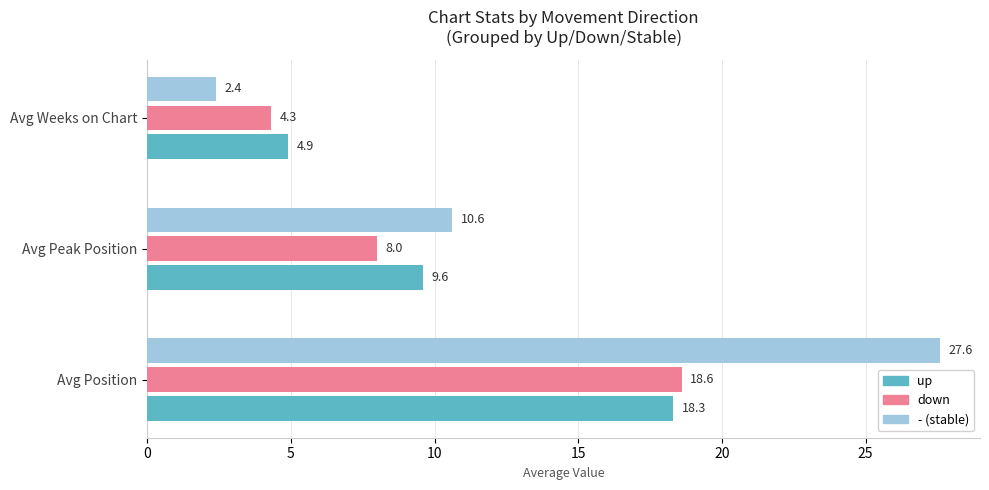

What is the difference between the highest and lowest values at Avg Position?

9.3